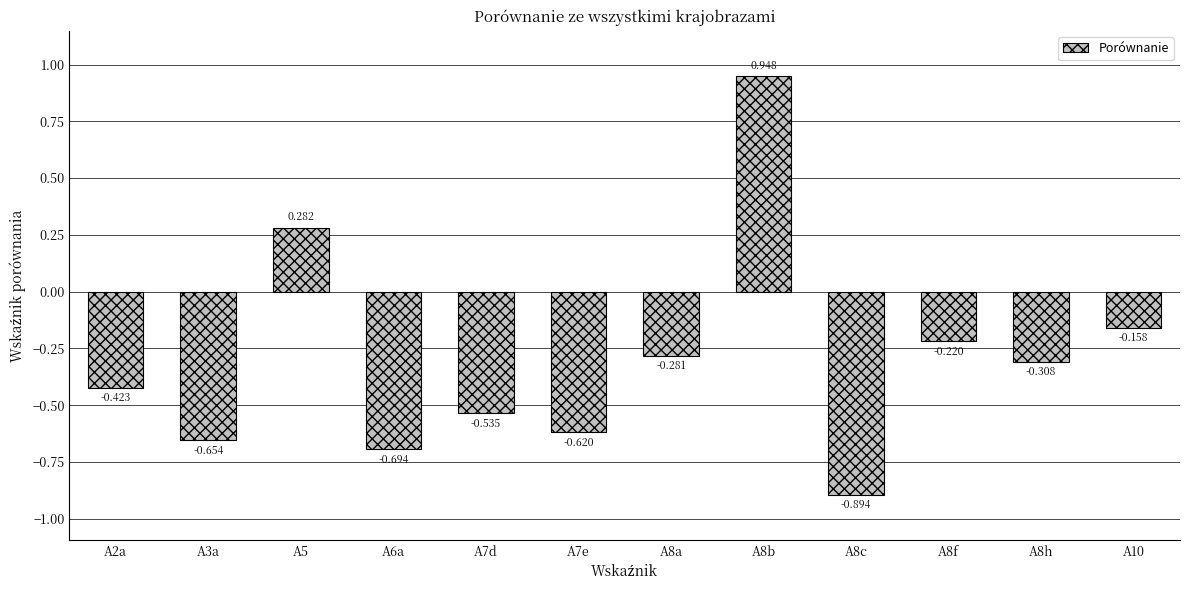

What is the difference between the maximum and minimum values?

1.8